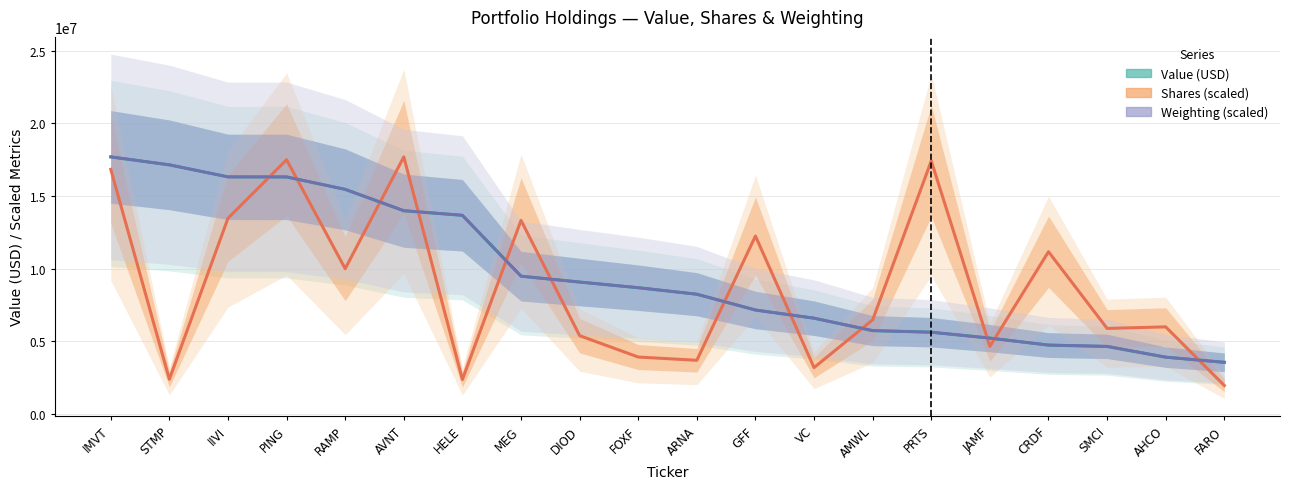

Reading left to right, transcribe all the data shown in this chart.

Value (USD): 17696000.0	17143000.0	16319000.0	16312000.0	15458000.0	13985000.0	13670000.0	9481000.0	9078000.0	8685000.0	8238000.0	7146000.0	6584000.0	5731000.0	5624000.0	5217000.0	4732000.0	4638000.0	3902000.0	3553000.0
Shares (scaled): 16836709.2	2382142.3	13471161.9	17498461.9	9996834.8	17696000.0	2365066.9	13326289.5	5384286.3	3912125.2	3687969.6	12244617.7	3184716.2	6473558.4	17419814.9	4644087.6	11166160.0	5882350.2	5989556.5	1950605.2
Weighting (scaled): 17696000.0	17154285.7	16319142.9	16319142.9	15461428.6	13994285.7	13678285.7	9480000.0	9073714.3	8690000.0	8238571.4	7155142.9	6590857.1	5733142.9	5620285.7	5214000.0	4740000.0	4649714.3	3904857.1	3543714.3